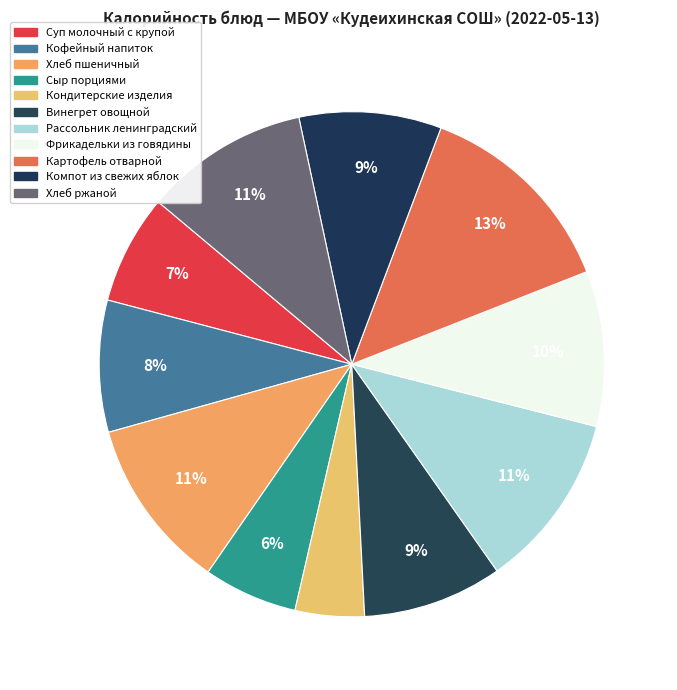

To the nearest percent, what is the difference between the largest and smallest slice percentages?

9%